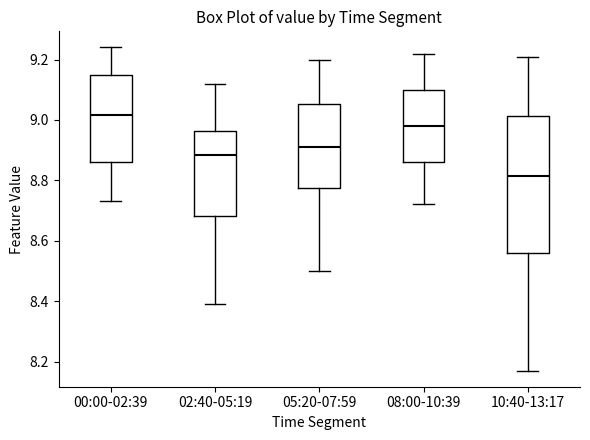

Reading left to right, read every box against the y-axis: the position of its median line, the range the box covers, and the ends of its whiskers. The values are not printed on the chart, so give them approximately, as read against the axis.

00:00-02:39: median 9.02, box 8.86 to 9.16, whiskers 8.74 to 9.24
02:40-05:19: median 8.88, box 8.68 to 8.96, whiskers 8.40 to 9.12
05:20-07:59: median 8.92, box 8.78 to 9.06, whiskers 8.50 to 9.20
08:00-10:39: median 8.98, box 8.86 to 9.10, whiskers 8.72 to 9.22
10:40-13:17: median 8.82, box 8.56 to 9.02, whiskers 8.18 to 9.22